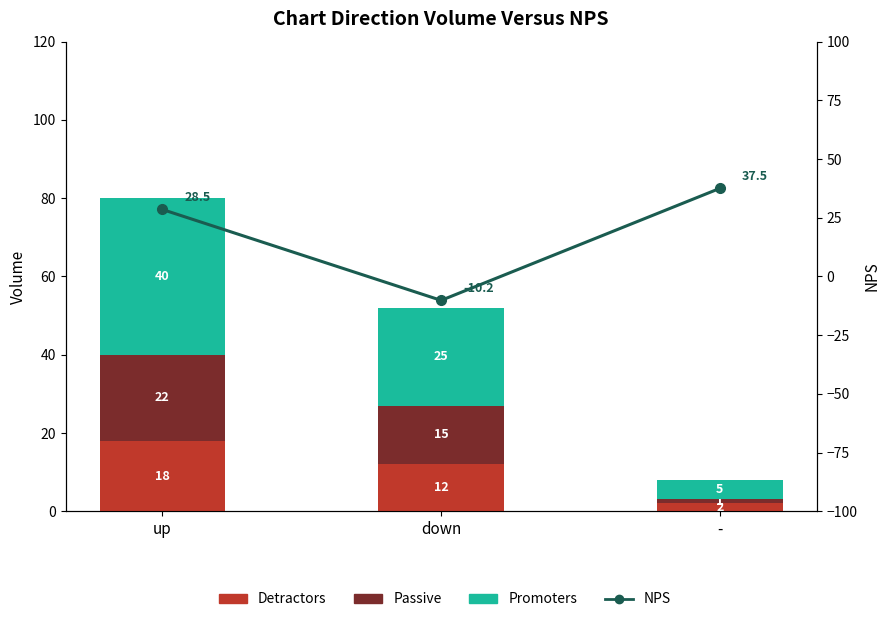

What is the difference between the maximum and minimum values in the NPS series?

47.7